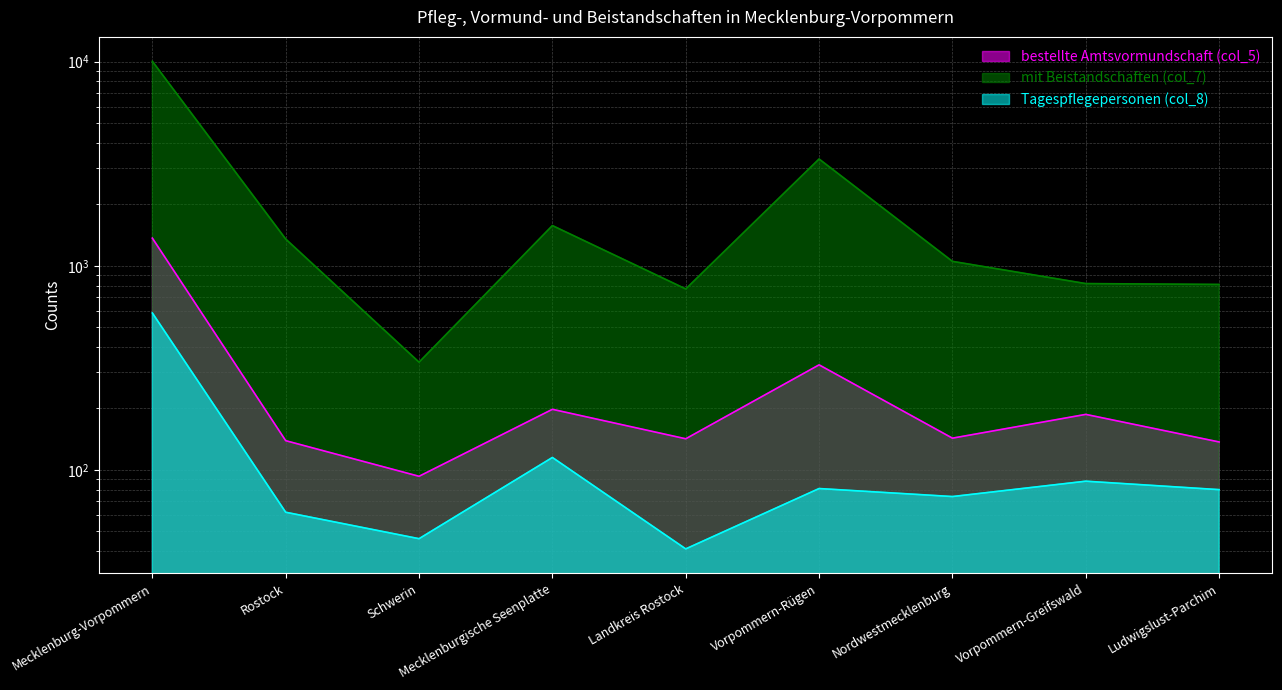

Where is the first local minimum for bestellte Amtsvormundschaft (col_5)?

Schwerin